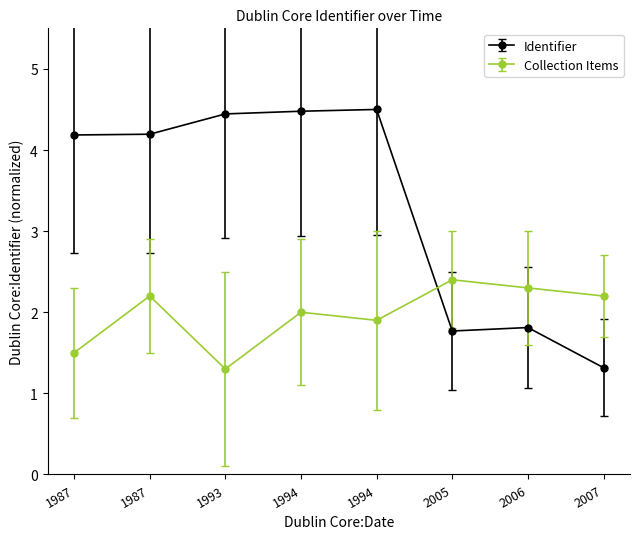

Which label corresponds to the largest value in the chart?

1994